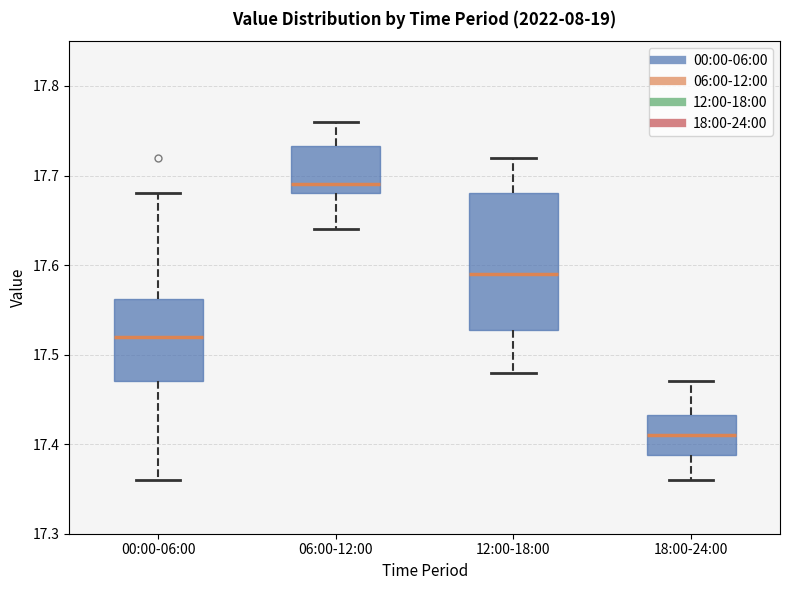

Which box has the lowest median line?

18:00-24:00